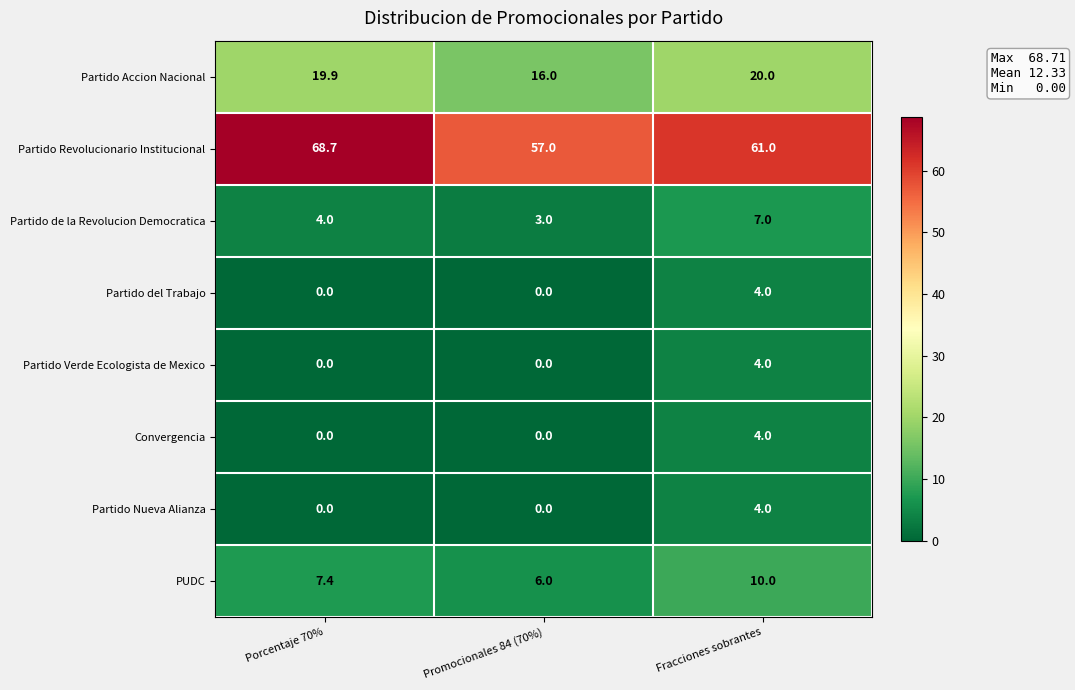

The Partido del Trabajo series shows 2.1 at Promocionales 84 (70%). True or false?

False